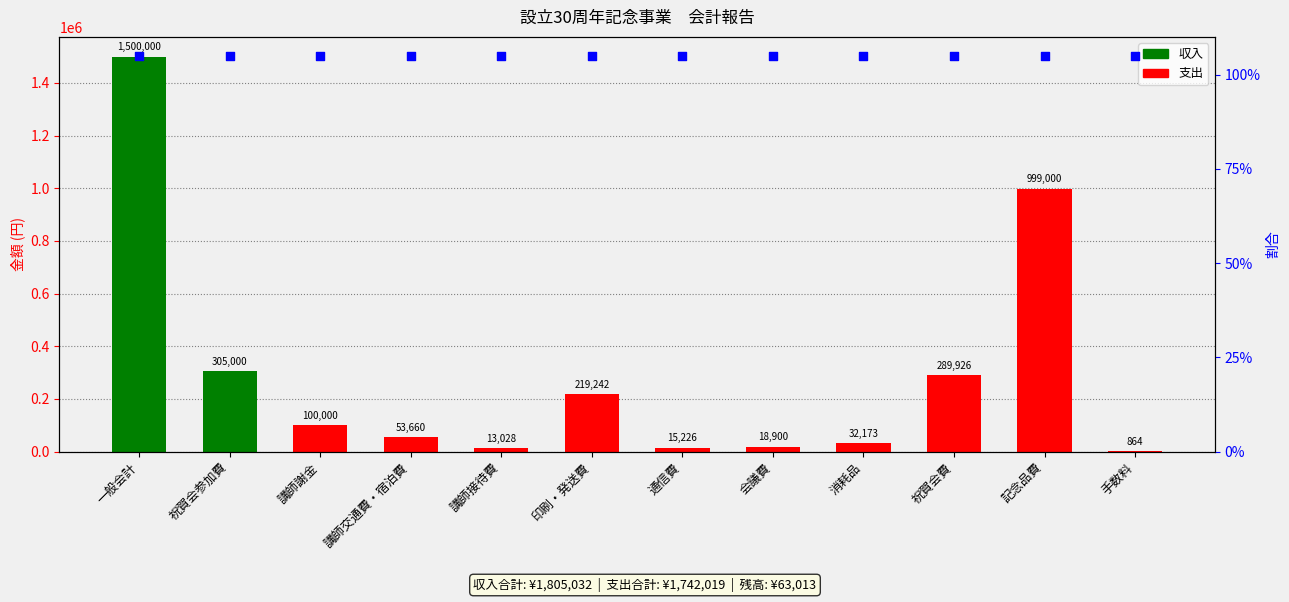

Which series has the largest total across all categories?

収支割合